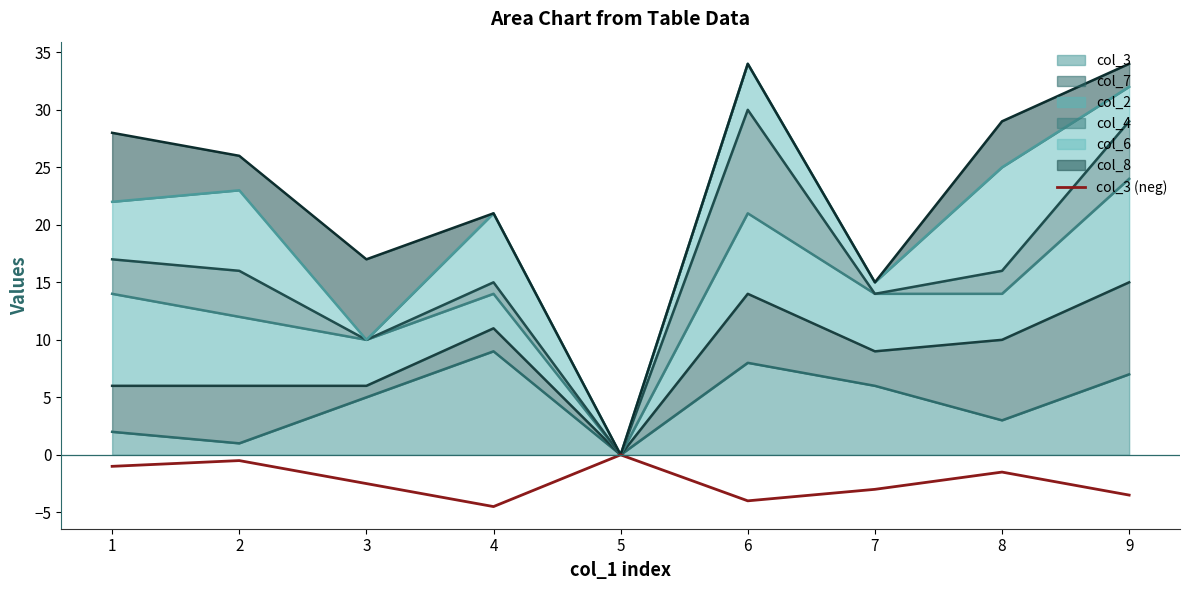

Reading right to left, list all the values displayed in this chart.

-3.5	-1.5	-3.0	-4.0	-0.0	-4.5	-2.5	-0.5	-1.0